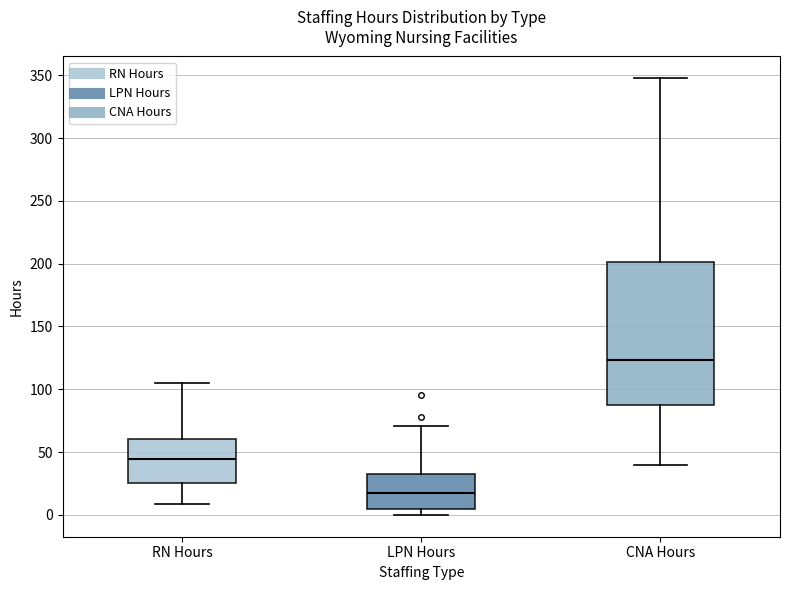

Reading left to right, read every box against the y-axis: the position of its median line, the range the box covers, and the ends of its whiskers. The values are not printed on the chart, so give them approximately, as read against the axis.

RN Hours: median 45, box 25 to 60, whiskers 10 to 105
LPN Hours: median 20, box 5 to 35, whiskers 0 to 70
CNA Hours: median 125, box 85 to 200, whiskers 40 to 350